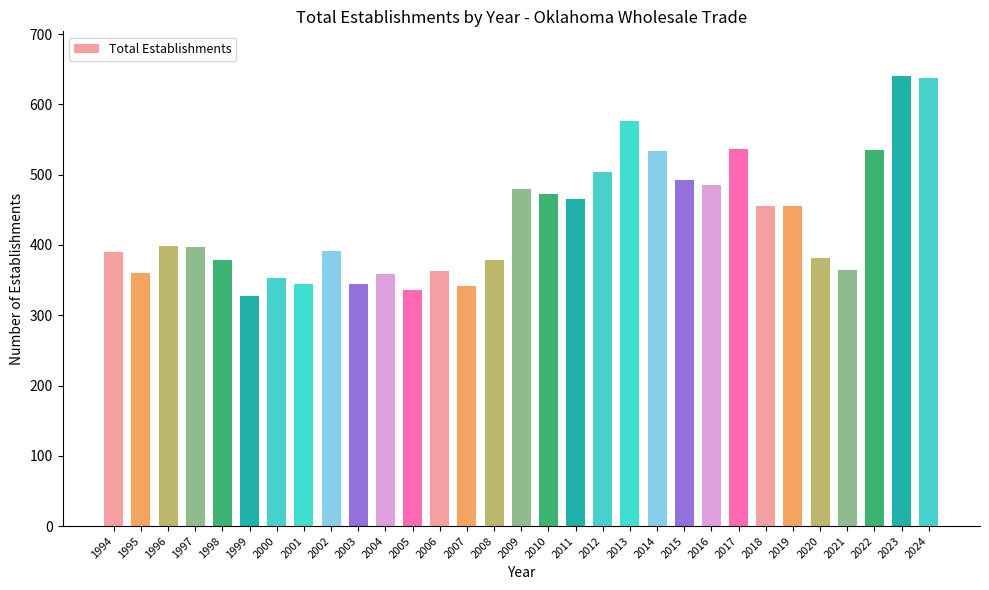

What is the greatest value displayed?

640